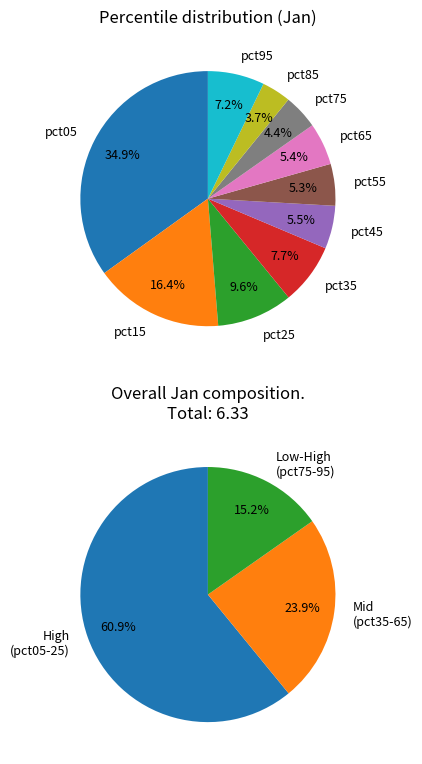

How many slices are in this pie chart?

10